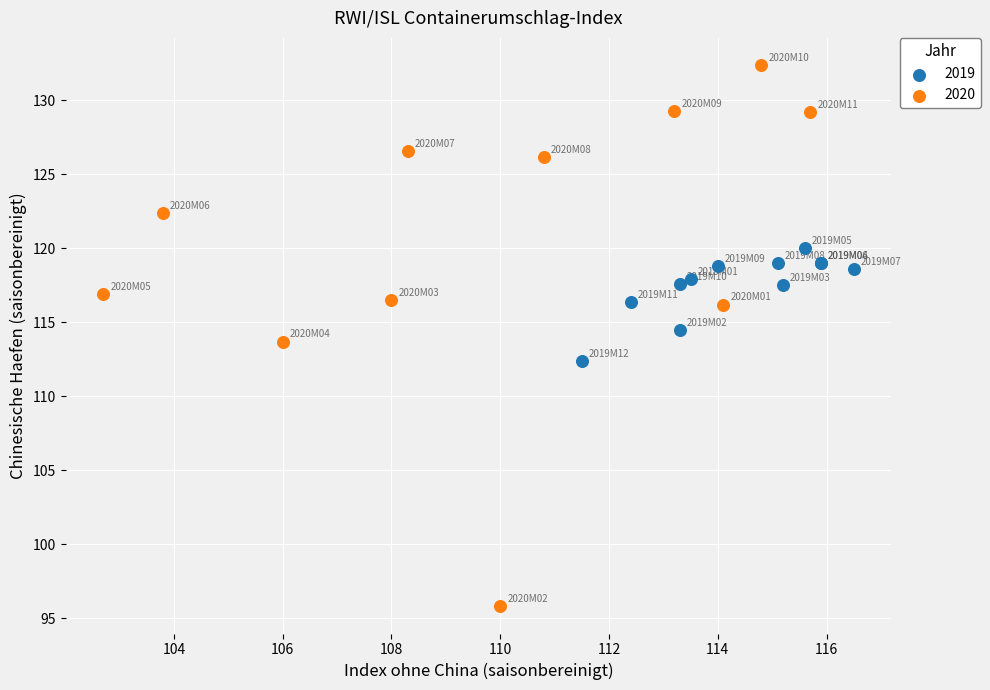

Which series contains the lowest Y value?

2020